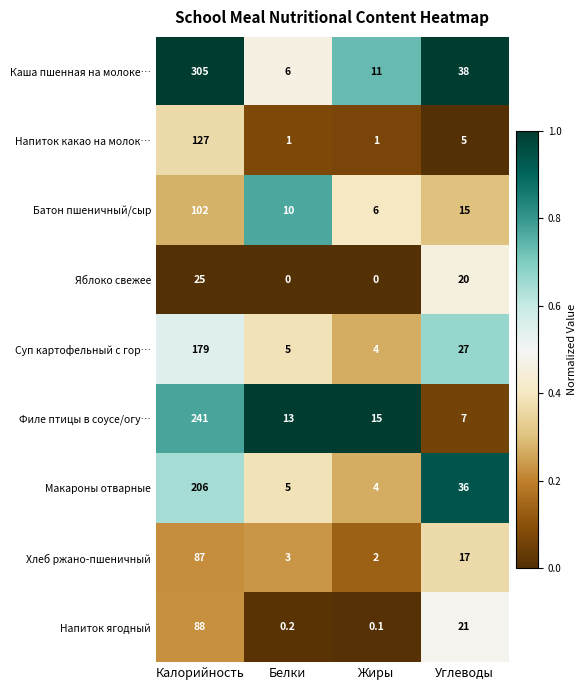

Between Жиры and Углеводы, which series saw the biggest shift?

Макароны отварные